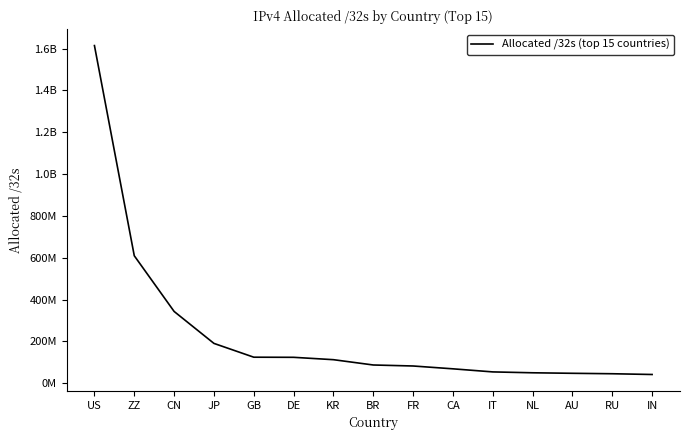

Reading right to left, list all the values displayed in this chart.

41697024	45294080	47416064	49873184	54062400	68788224	82341744	87137280	112502016	123815104	124376456	190337536	343165440	609375496	1614236256